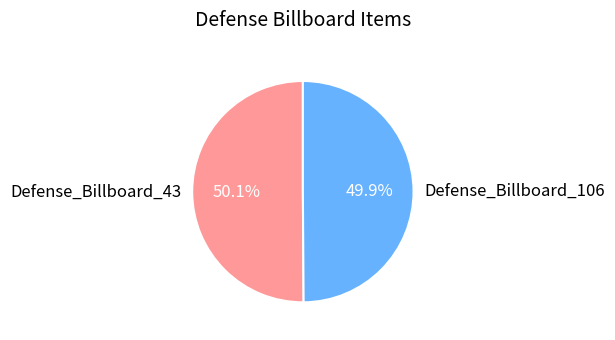

Is it true that Defense_Billboard_106 is 50% of the pie?

True